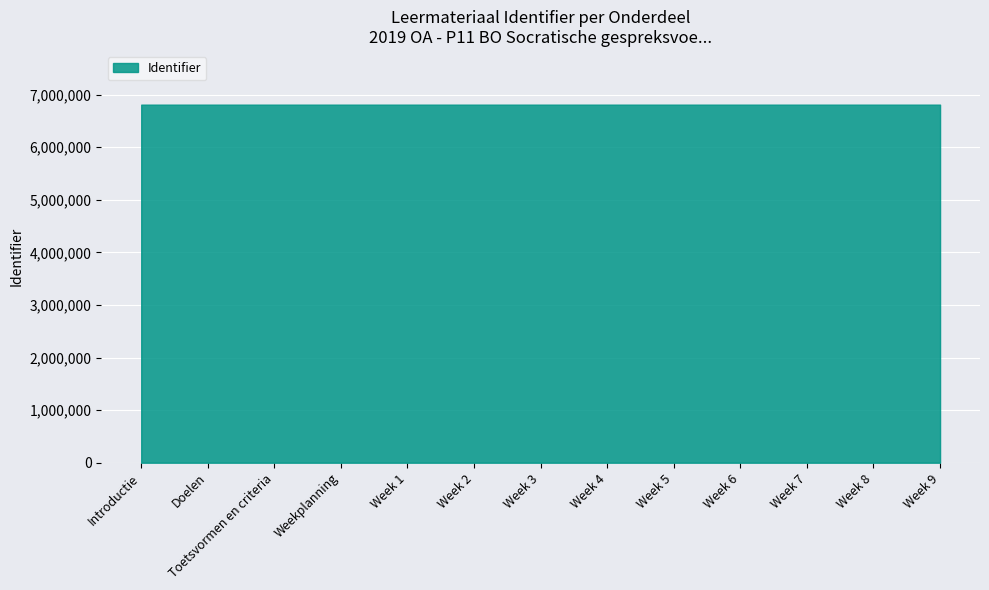

Is it true that the value at Weekplanning is 6810481?

True